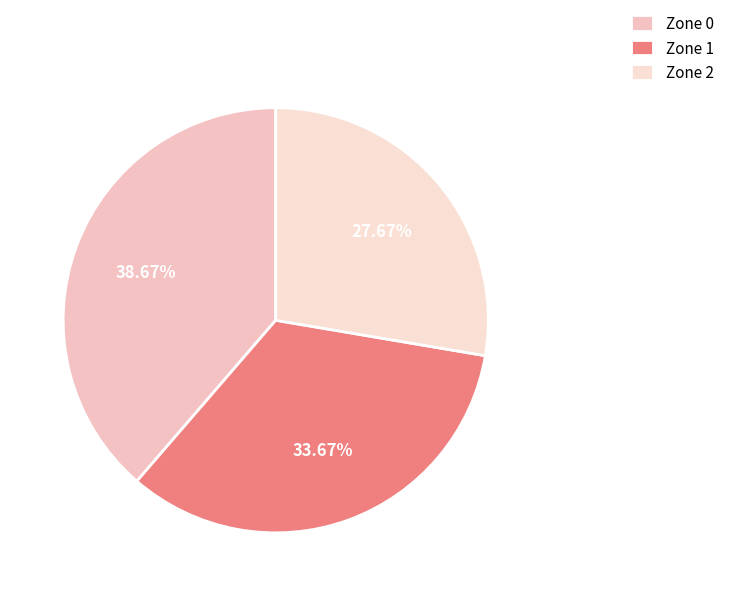

How many slices are in this pie chart?

3